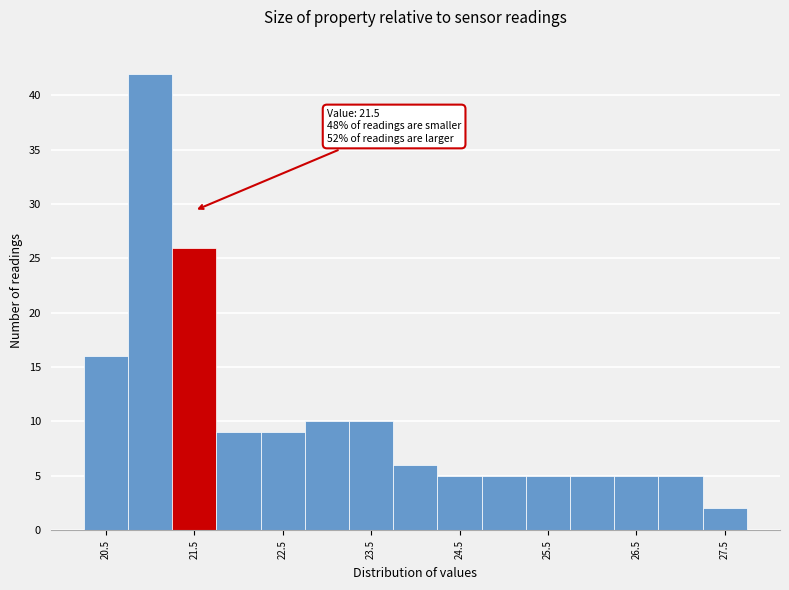

Over which range of the x-axis is the bar tallest?

20.75 to 21.25